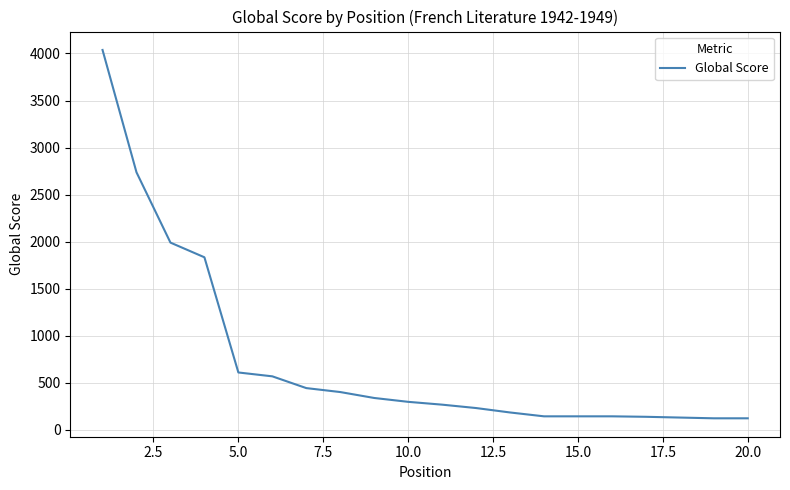

What is the difference between the maximum and minimum values?

3914